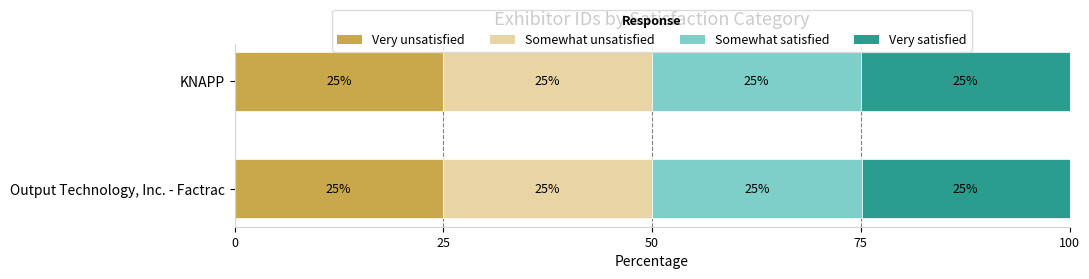

What is the total value across all series at KNAPP?

100.0